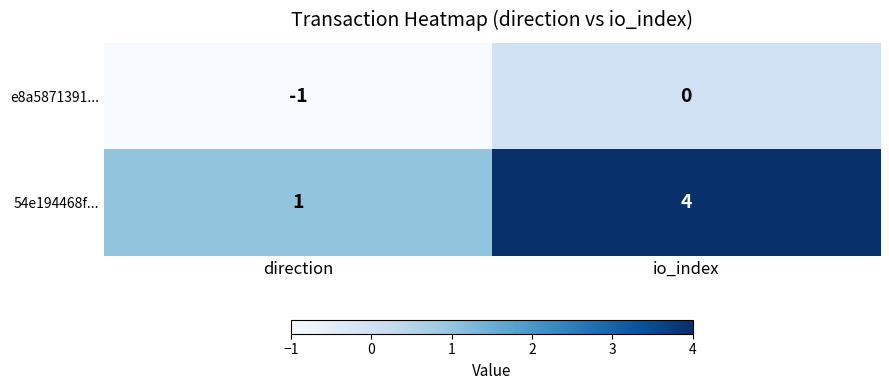

Which series changed the most between direction and io_index?

54e194468f...